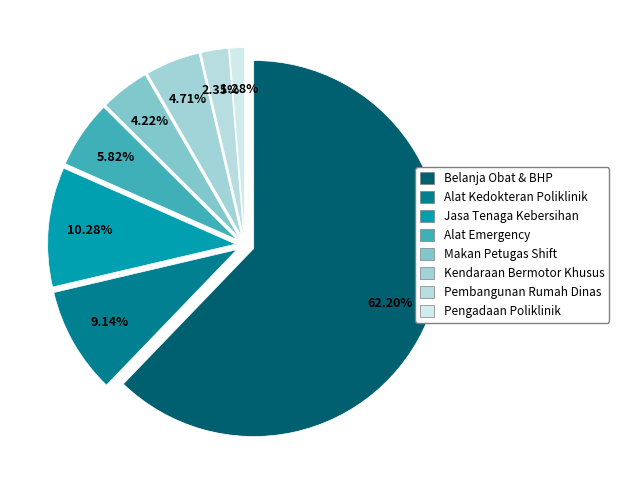

What percentage is the Belanja Jasa Tenaga Kebersihan slice, to the nearest percent?

10%